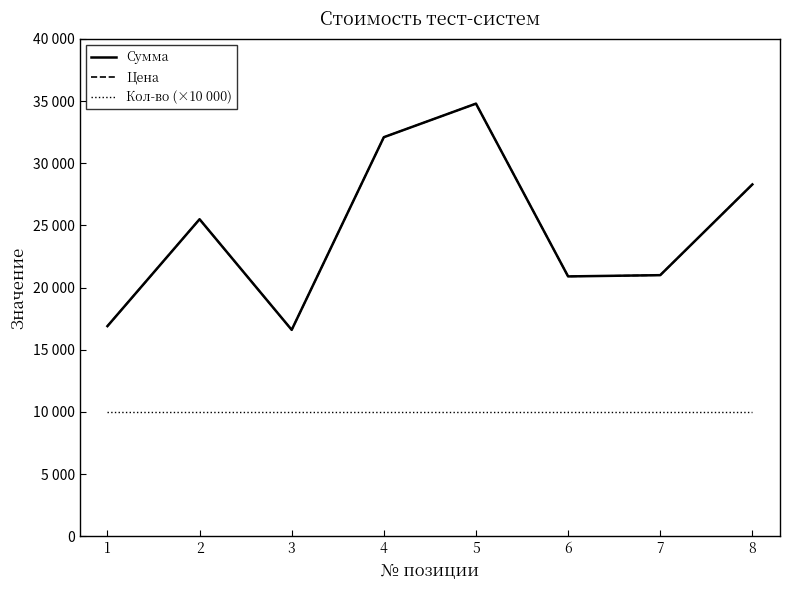

Is this an area chart (filled region under the line)?

No